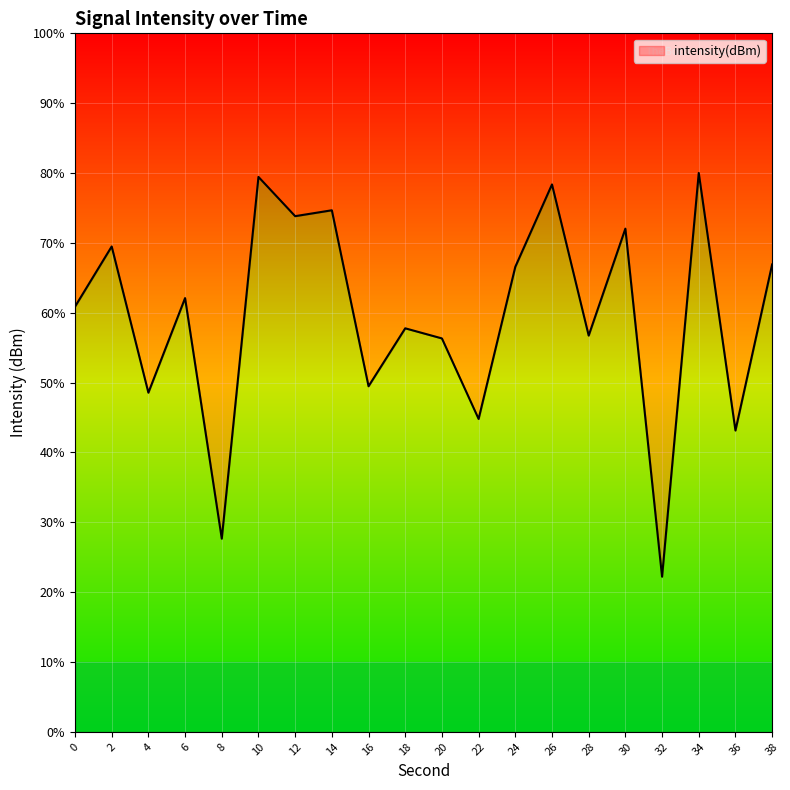

How many lines are shown in the chart?

1